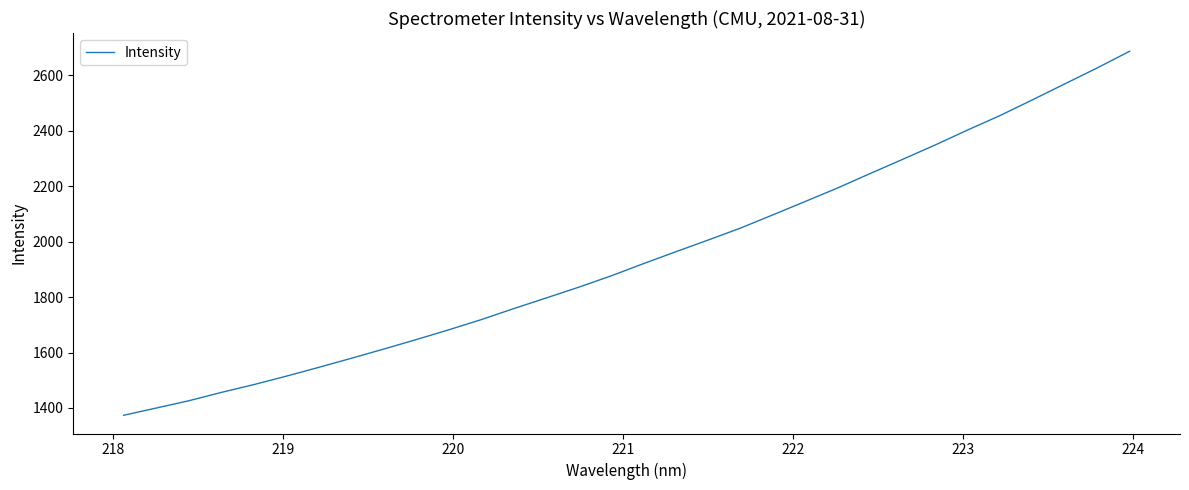

What is the smallest value displayed?

1373.5